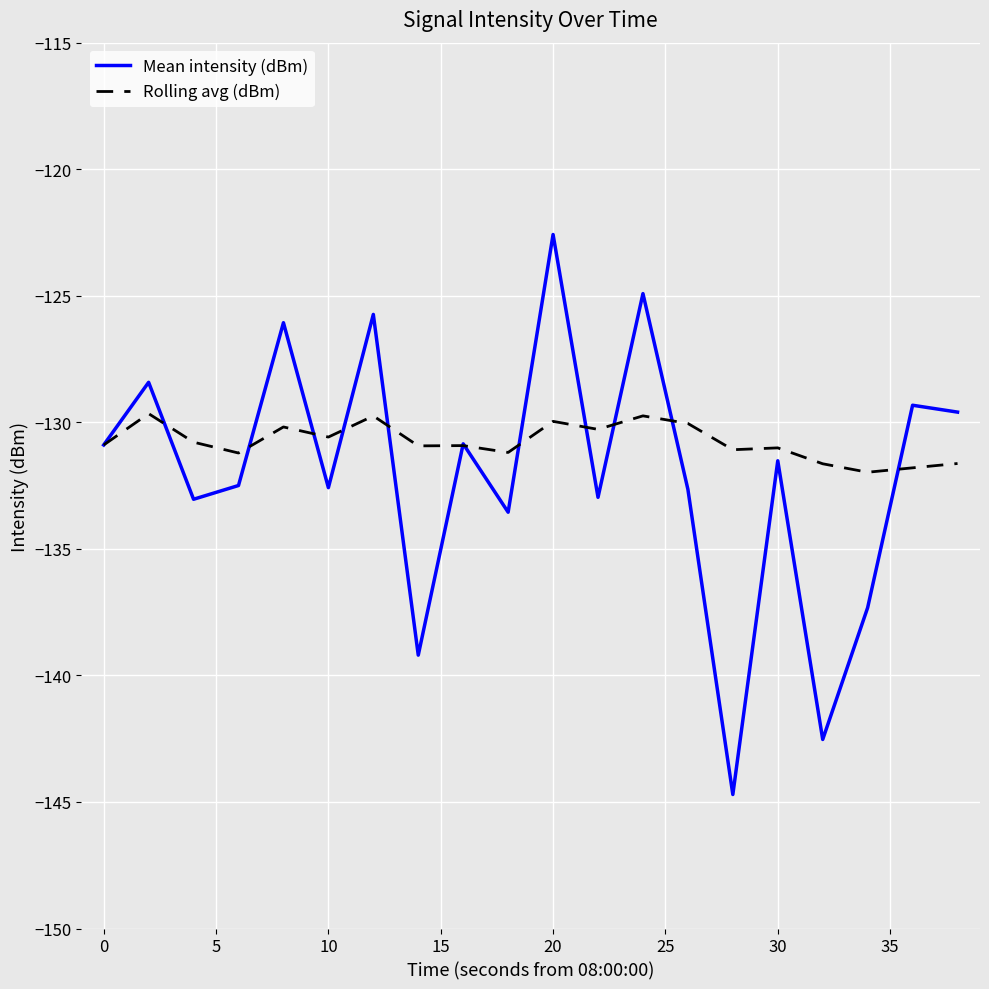

Which series has the widest spread of values?

Mean intensity (dBm)